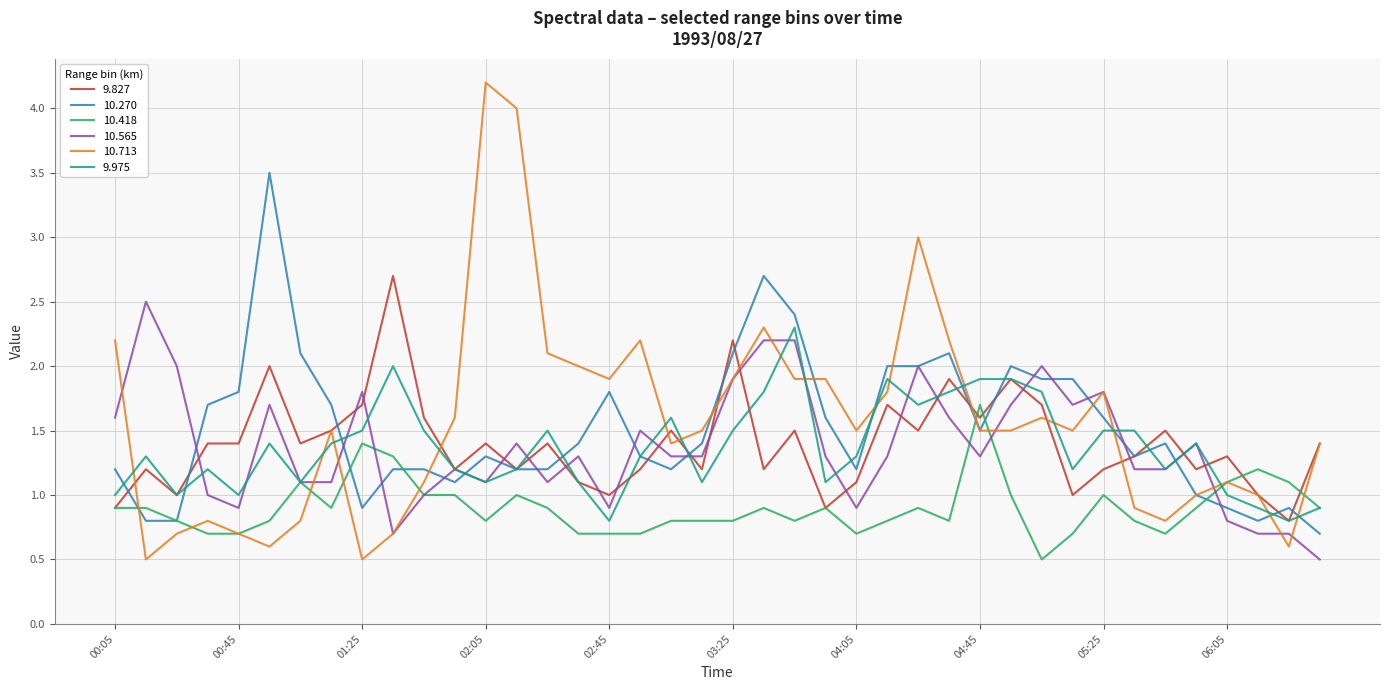

What is the maximum value shown in the chart?

4.2